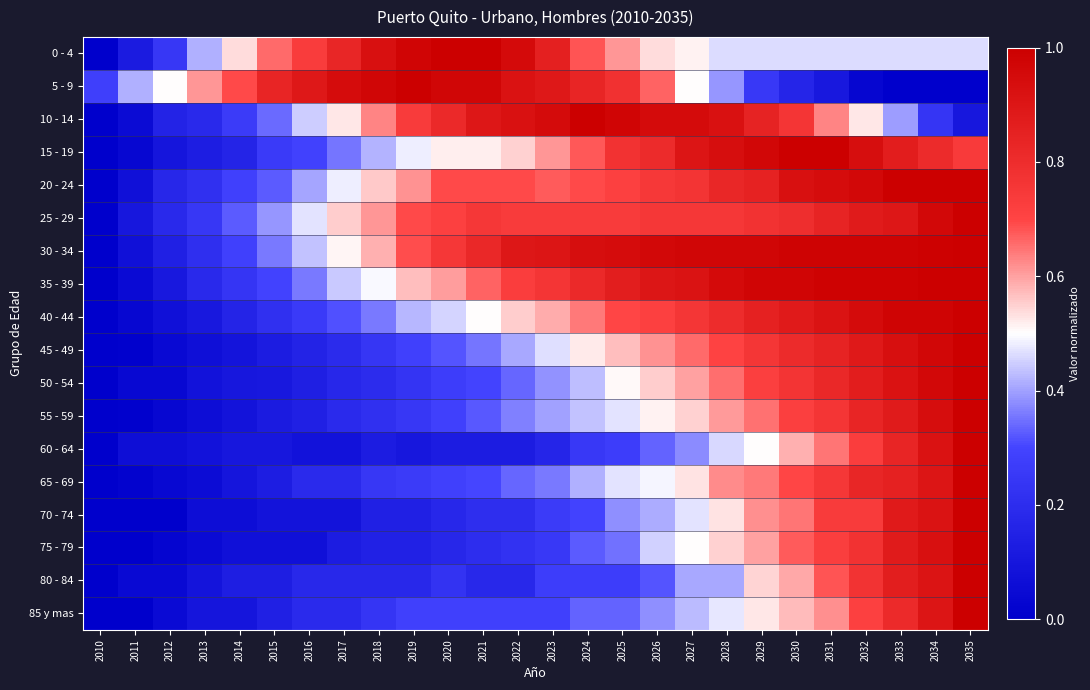

What is the total value across all series at 2016?

5.5